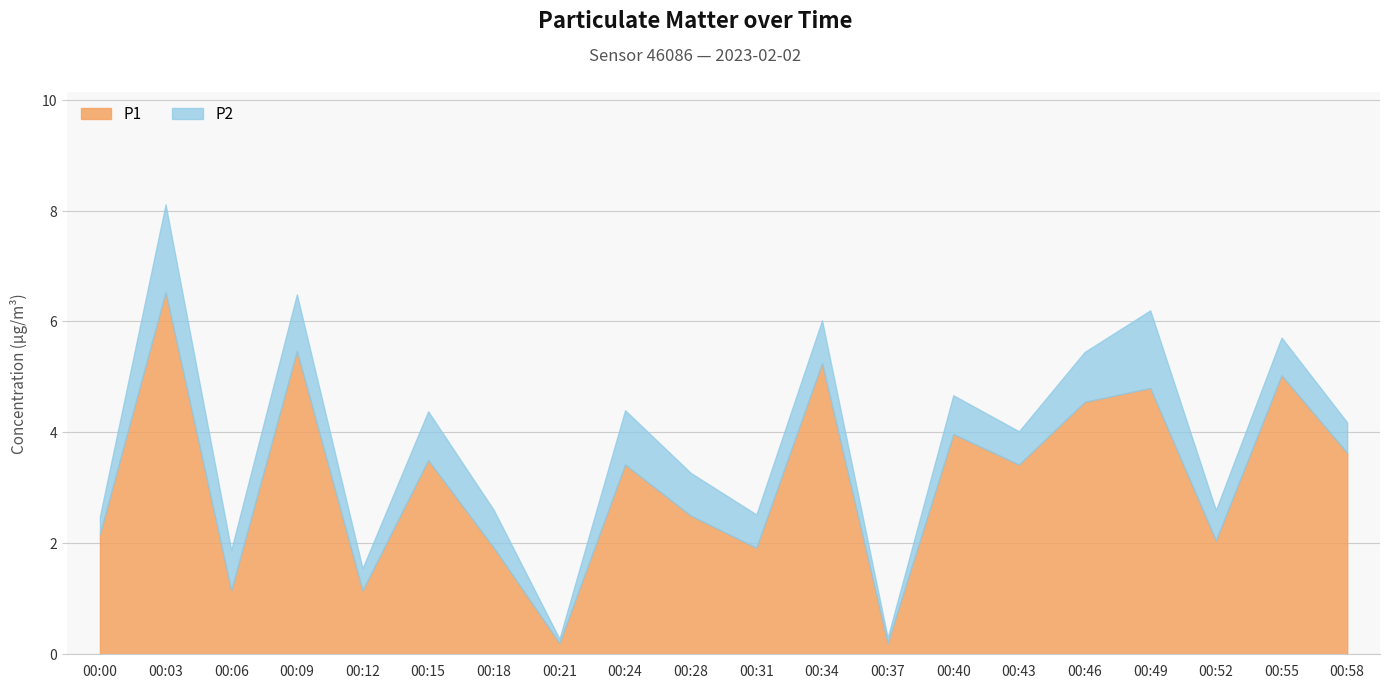

Between 00:55 and 00:43, which is larger?

00:55